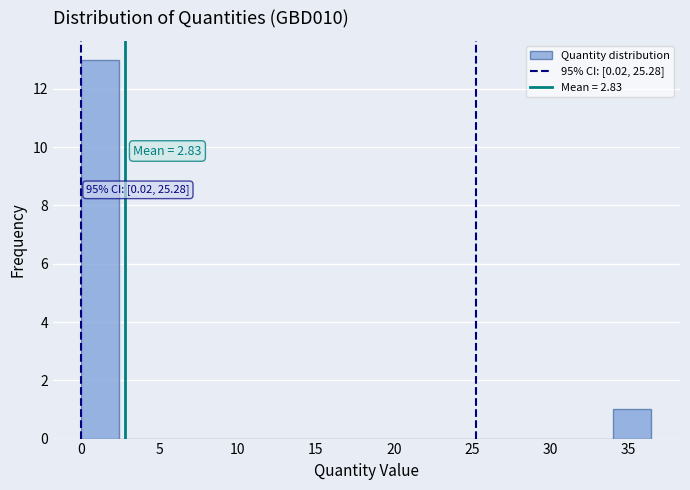

Over which range of the x-axis is the bar tallest?

0.0 to 2.5